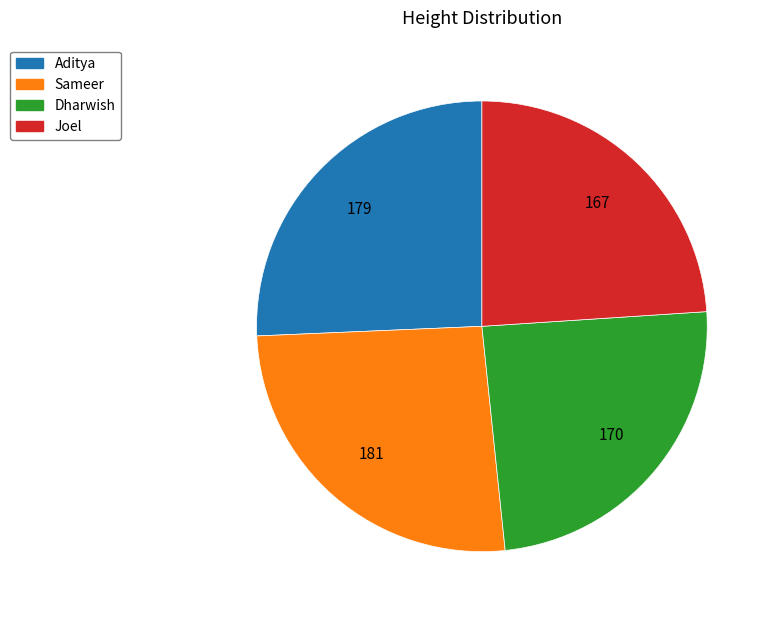

Which has a higher value, Aditya or Dharwish?

Aditya